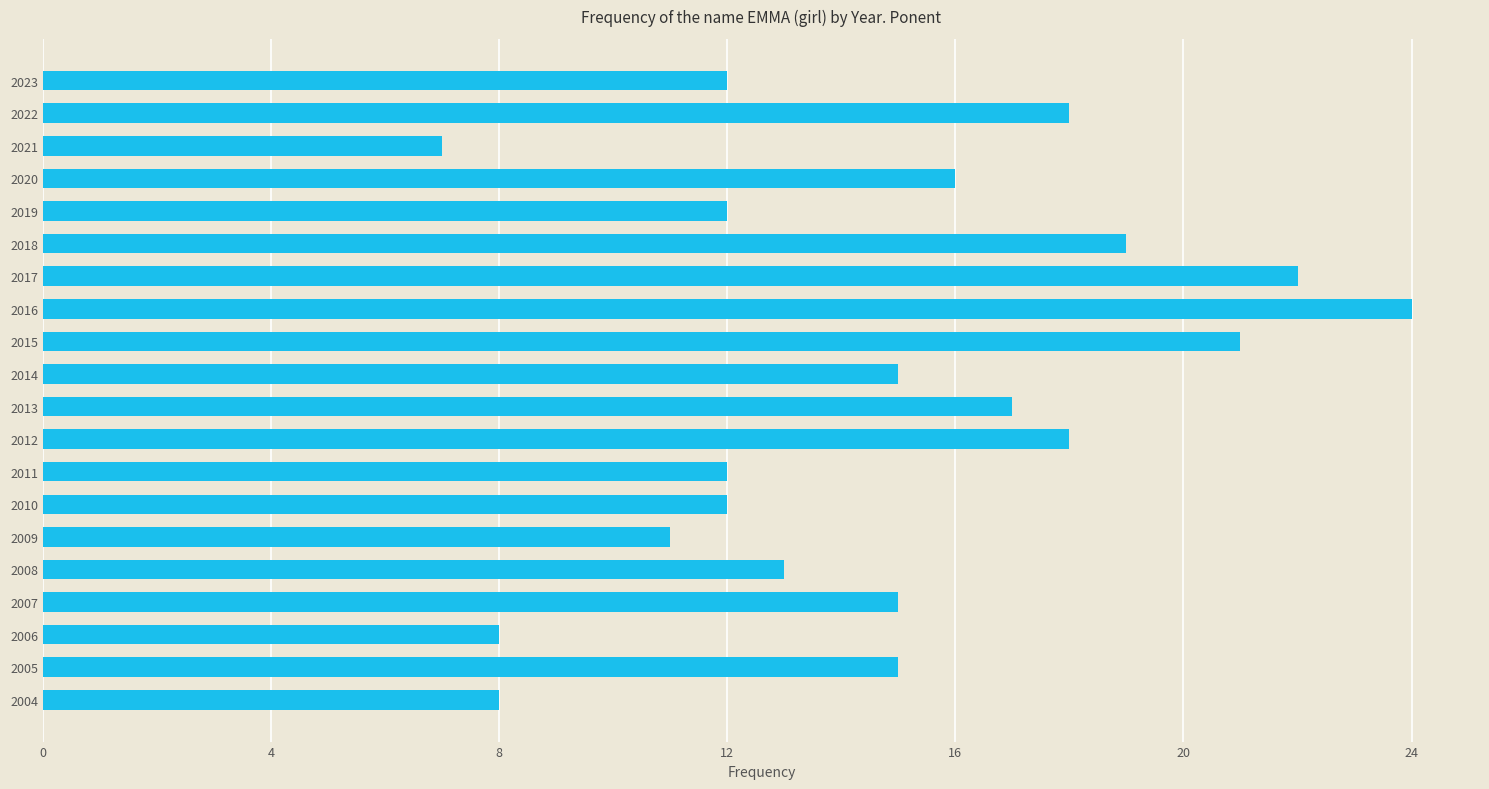

What is the smallest value displayed?

7